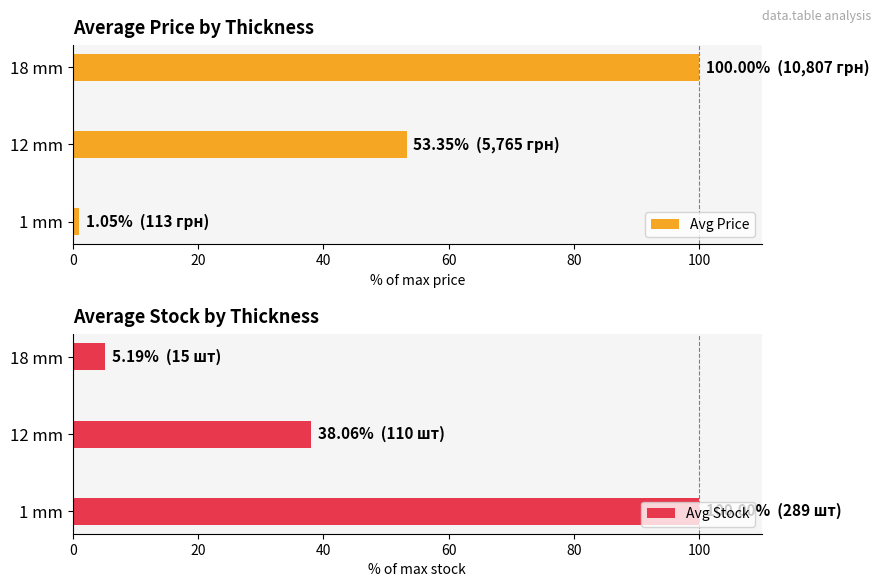

True or false: Avg Stock has a value of 38.1 at 12 mm.

True